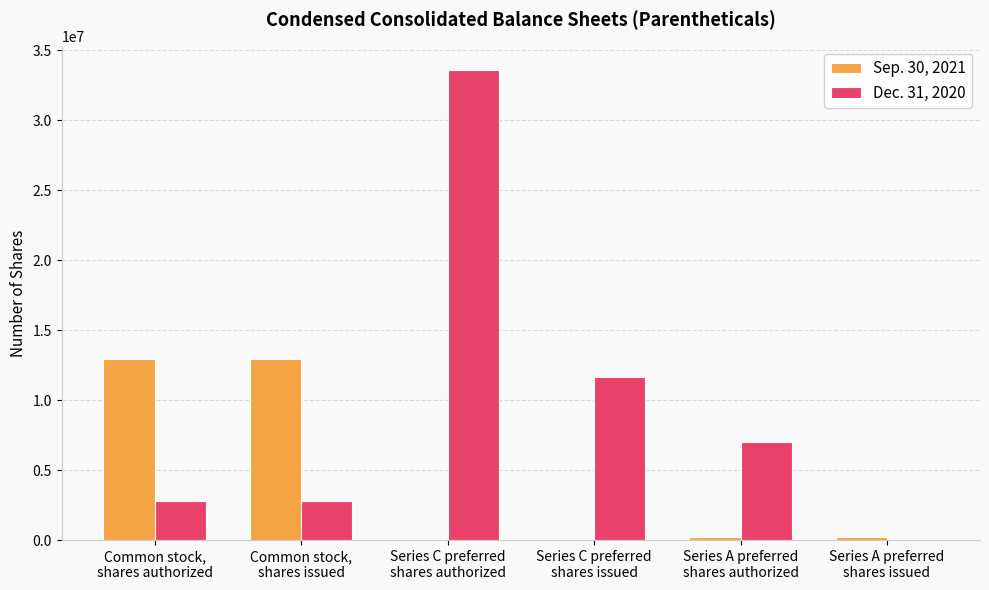

Which series has the largest range (max minus min)?

Dec. 31, 2020